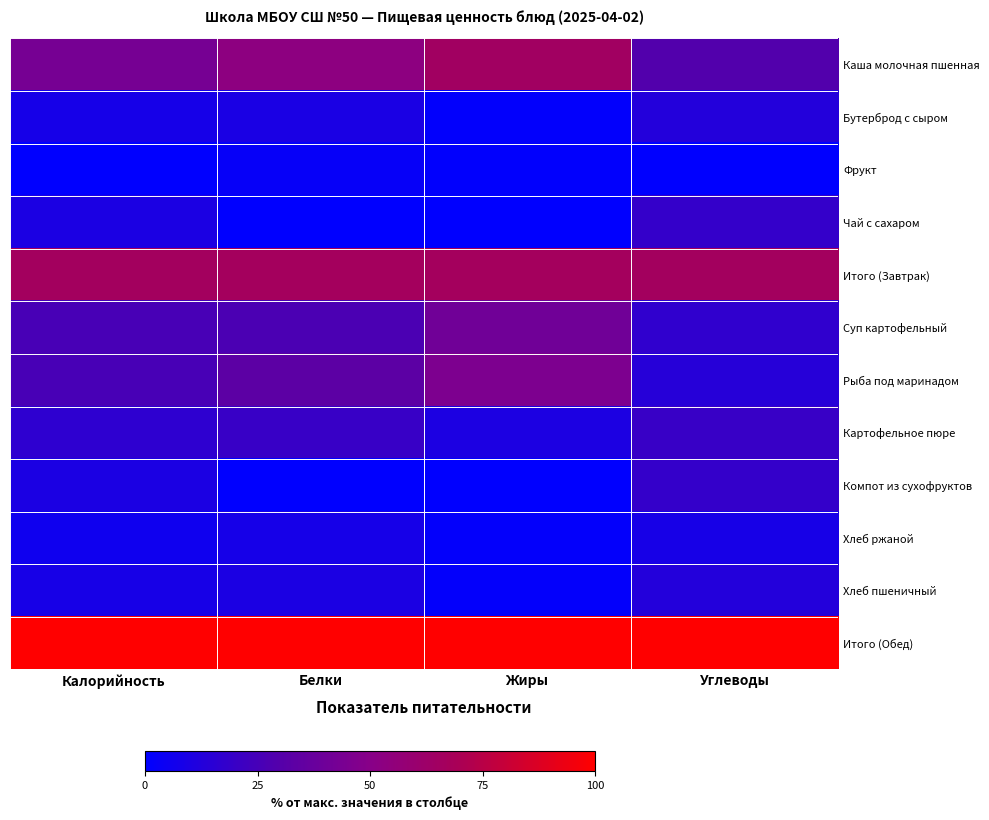

Rank the series by their maximum value, from highest to lowest.

Итого (Обед), Итого (Завтрак), Каша молочная пшенная, Рыба под маринадом, Суп картофельный, Картофельное пюре, Чай с сахаром, Компот из сухофруктов, Бутерброд с сыром, Хлеб пшеничный, Хлеб ржаной, Фрукт